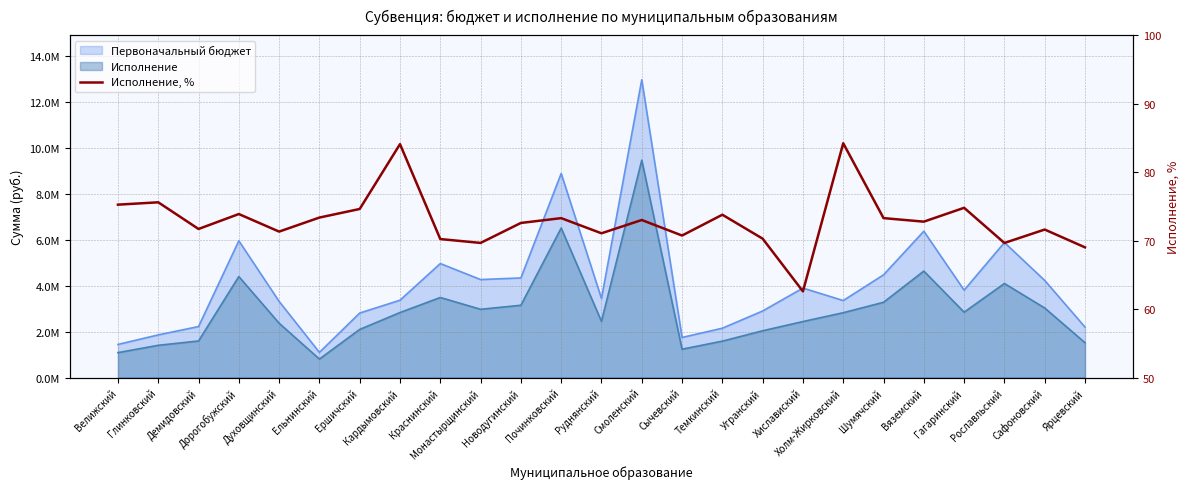

Reading left to right, extract all data points from this chart.

75.2	75.6	71.7	73.9	71.3	73.4	74.6	84.1	70.2	69.7	72.6	73.3	71.1	73.0	70.7	73.8	70.3	62.6	84.2	73.3	72.8	74.8	69.6	71.6	69.0